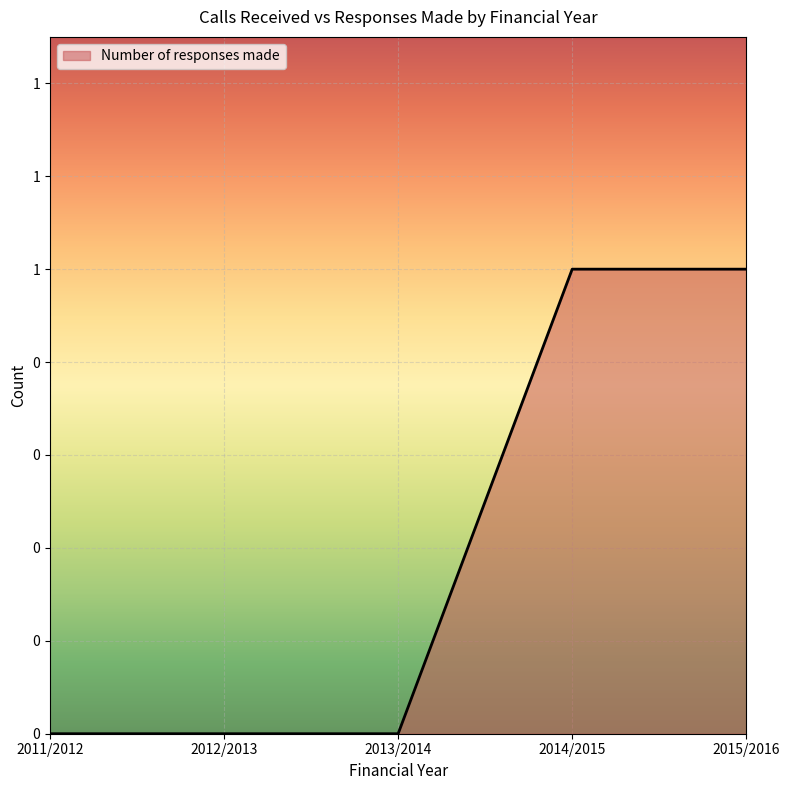

Reading left to right, transcribe all the data shown in this chart.

2011/2012=0	2012/2013=0	2013/2014=0	2014/2015=1	2015/2016=1